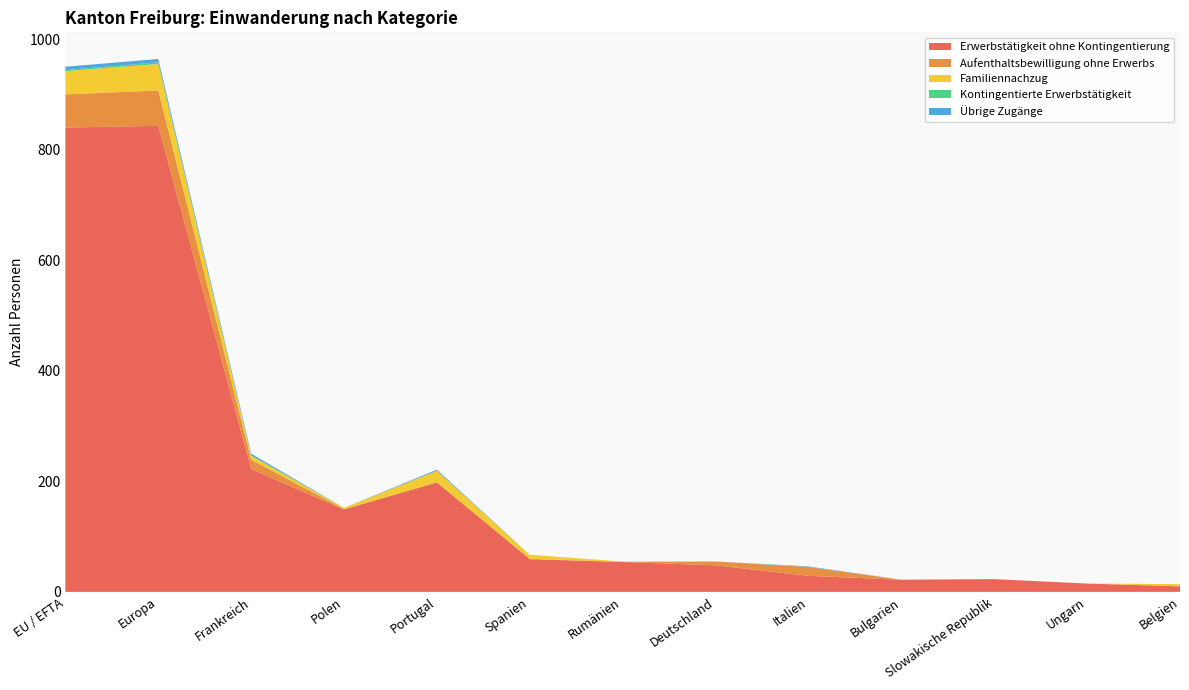

Reading left to right, what are all the values shown in this chart?

Erwerbstätigkeit ohne Kontingentierung: EU / EFTA=840	Europa=843	Frankreich=222	Polen=149	Portugal=198	Spanien=59	Rumänien=54	Deutschland=48	Italien=29	Bulgarien=22	Slowakische Republik=23	Ungarn=15	Belgien=10
Aufenthaltsbewilligung ohne Erwerbs: EU / EFTA=60	Europa=64	Frankreich=17	Polen=1	Portugal=0	Spanien=1	Rumänien=0	Deutschland=7	Italien=16	Bulgarien=0	Slowakische Republik=0	Ungarn=0	Belgien=0
Familiennachzug: EU / EFTA=42	Europa=48	Frankreich=7	Polen=2	Portugal=21	Spanien=7	Rumänien=1	Deutschland=0	Italien=0	Bulgarien=0	Slowakische Republik=0	Ungarn=0	Belgien=4
Kontingentierte Erwerbstätigkeit: EU / EFTA=2	Europa=3	Frankreich=1	Polen=0	Portugal=0	Spanien=0	Rumänien=0	Deutschland=0	Italien=0	Bulgarien=0	Slowakische Republik=0	Ungarn=0	Belgien=0
Übrige Zugänge: EU / EFTA=6	Europa=6	Frankreich=3	Polen=0	Portugal=2	Spanien=0	Rumänien=0	Deutschland=0	Italien=1	Bulgarien=0	Slowakische Republik=0	Ungarn=0	Belgien=0